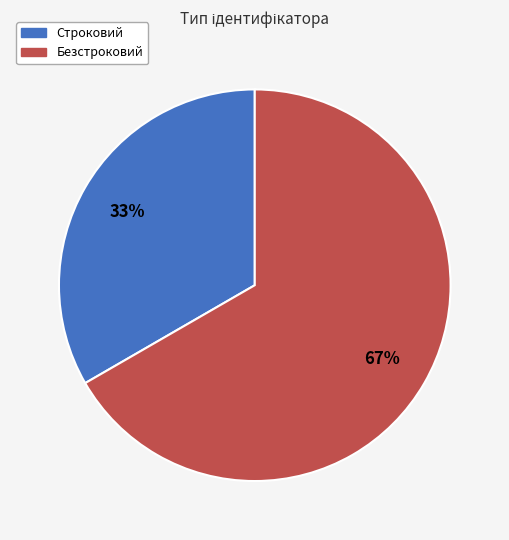

Is the sum of Безстроковий and Строковий greater than half?

Yes